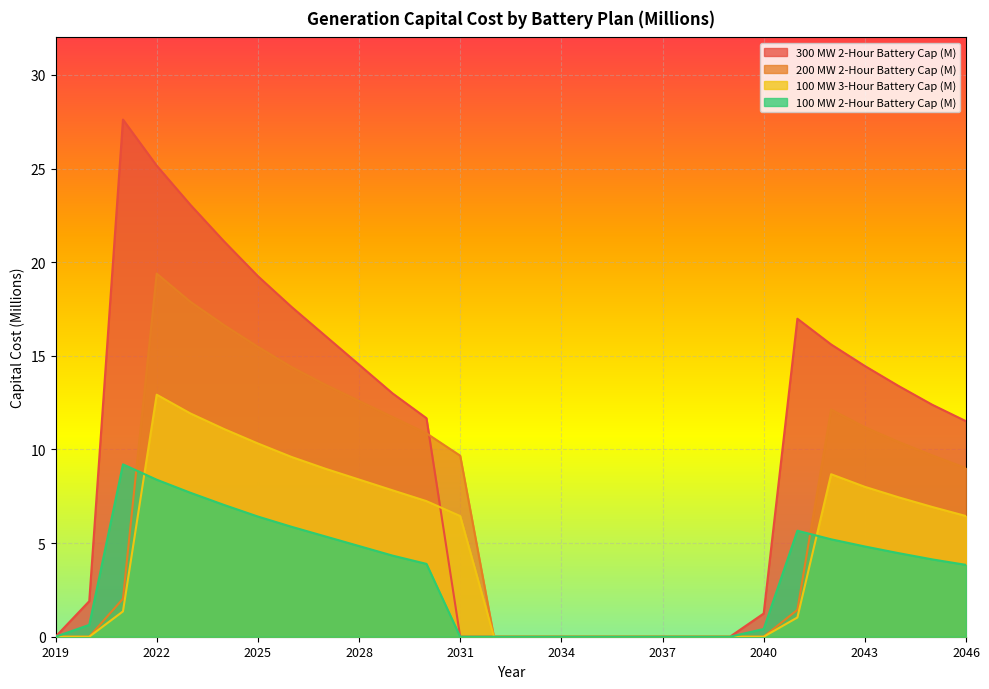

Does the chart display data point markers on the line(s)?

No